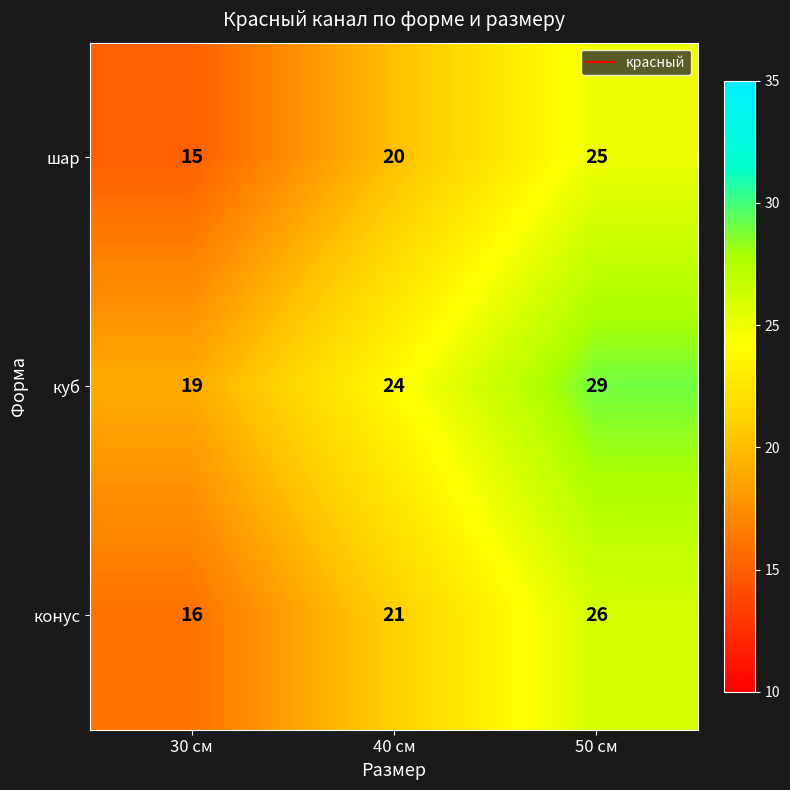

List the series in order of their peak value, lowest first.

шар, конус, куб